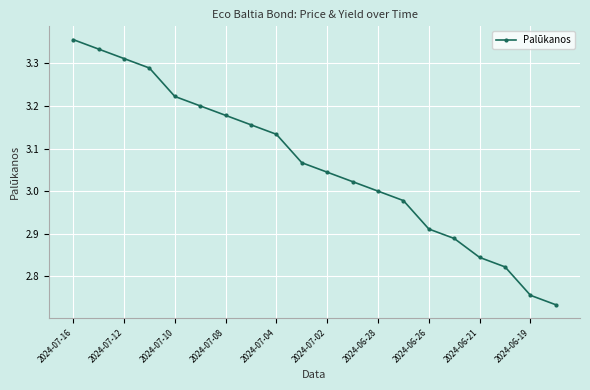

What is the difference between the second highest and minimum values?

0.6